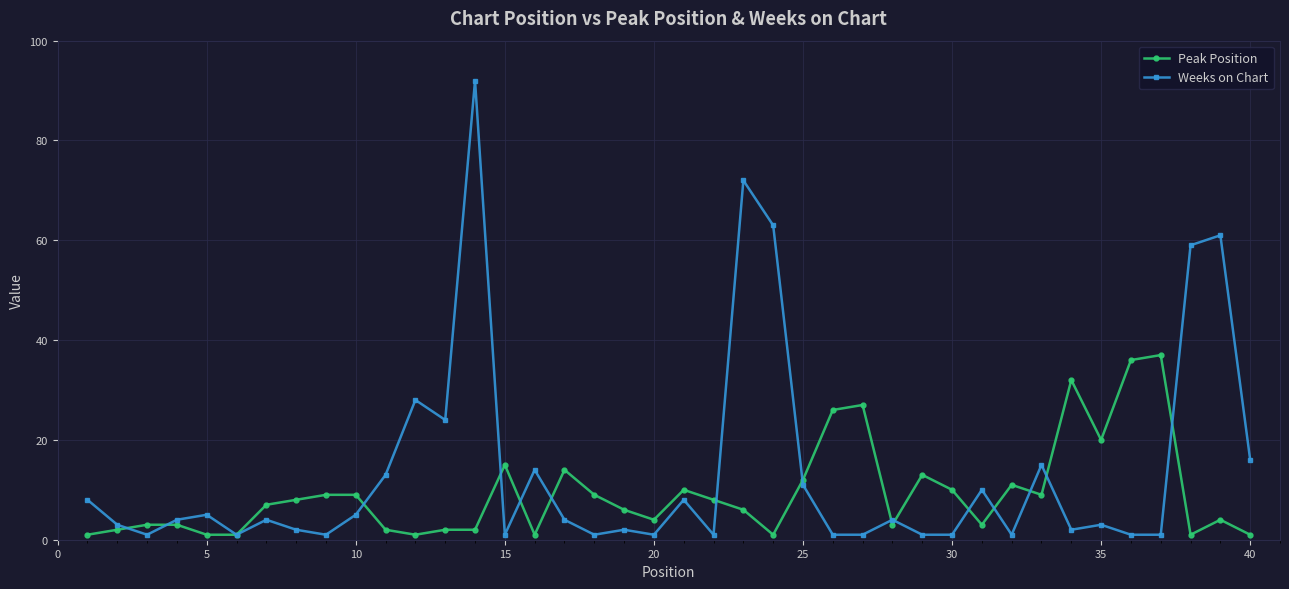

What is the maximum value for Weeks on Chart?

92